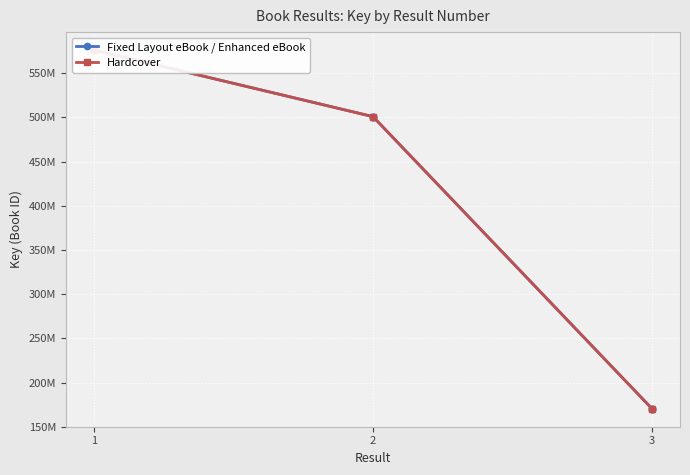

List the labels in order of Fixed Layout eBook / Enhanced eBook value, largest first.

1, 2, 3